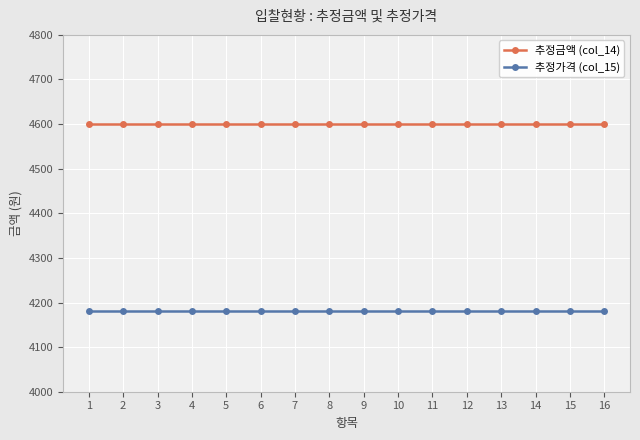

Is the value of 추정금액 (col_14) at 4 greater than the value of 추정가격 (col_15) at 10?

Yes